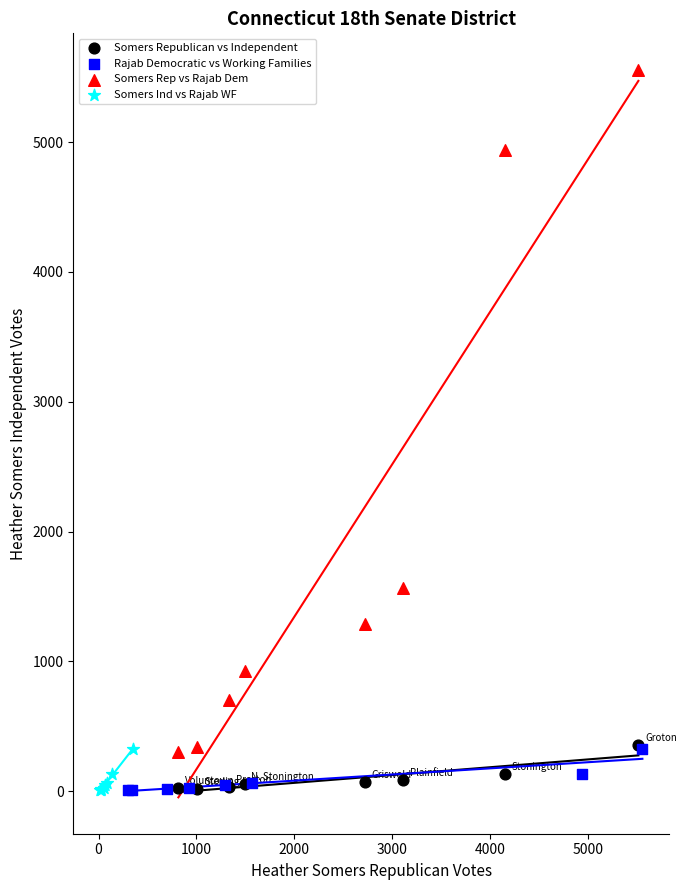

Which series has the widest spread of Y values?

Somers Rep vs Rajab Dem